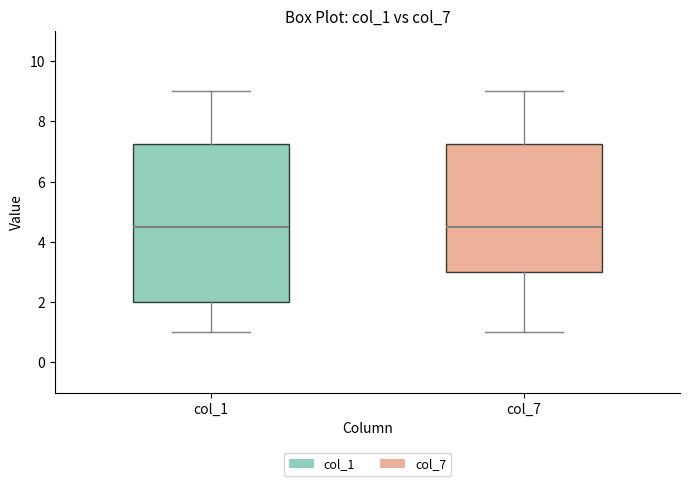

Which box is the tallest, from its lower edge to its upper edge?

col_1